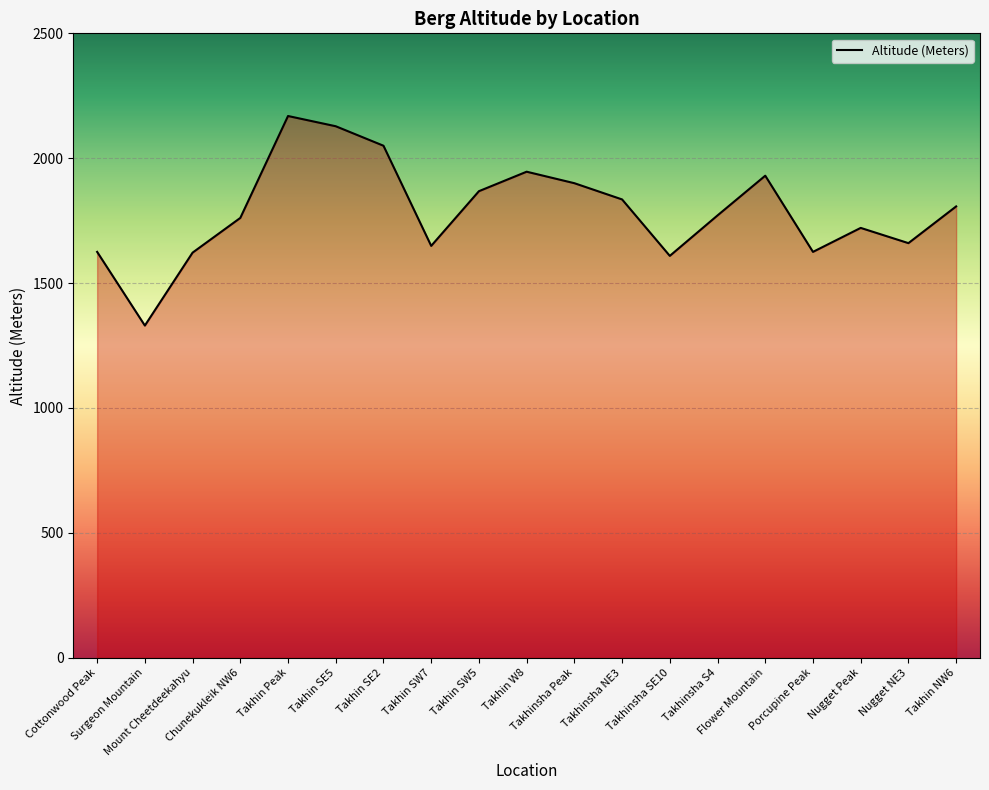

What is the minimum value shown in the chart?

1330